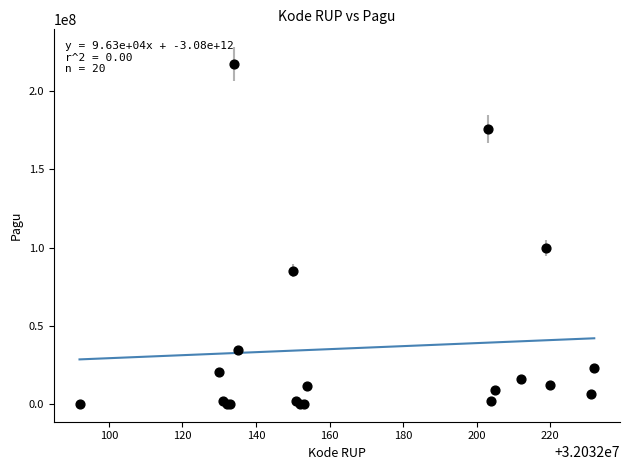

What Y value in the scatter plot is closest to 108800000?

99958000